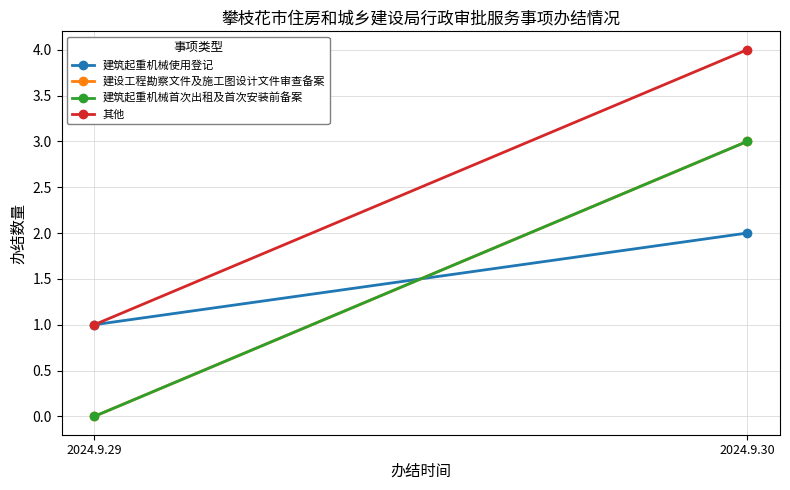

What are all the series names shown in the legend?

建筑起重机械使用登记, 建设工程勘察文件及施工图设计文件审查备案, 建筑起重机械首次出租及首次安装前备案, 其他